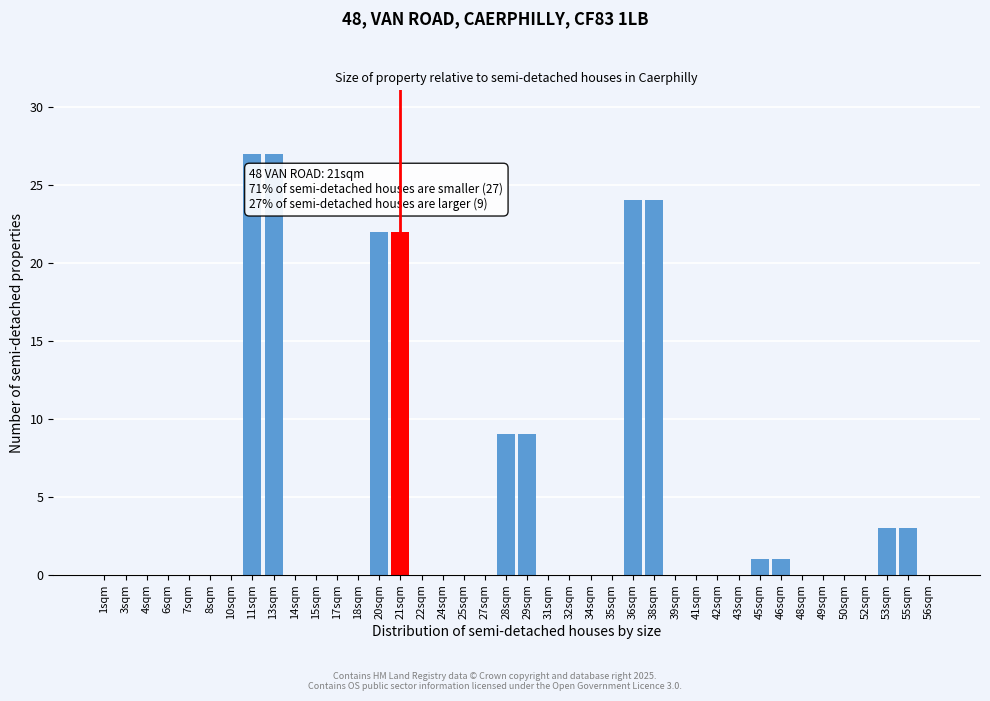

What is the sum of all values?

172